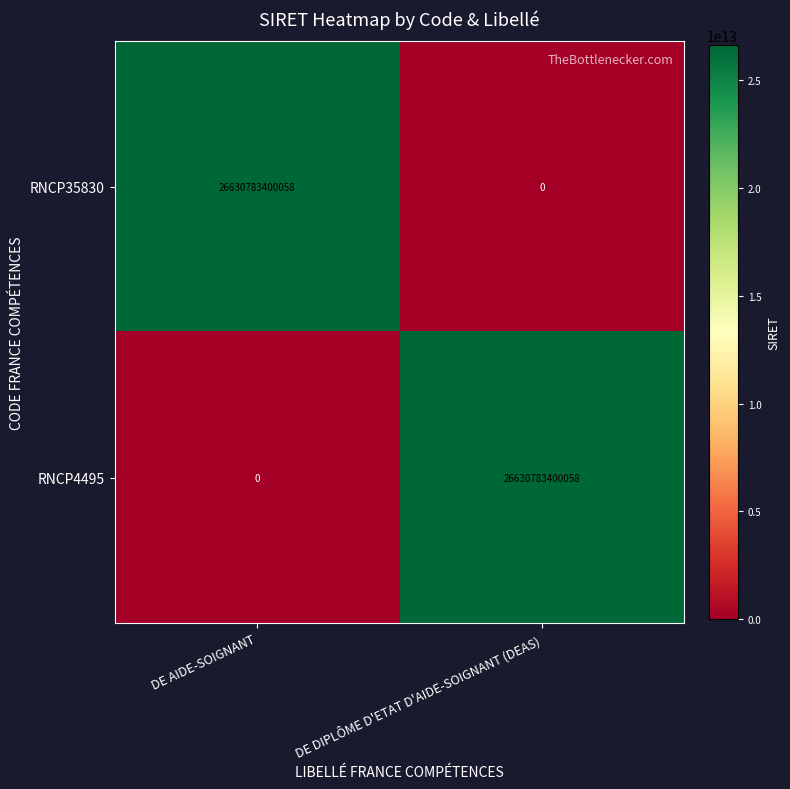

What is the spread (max minus min) of values at DE DIPLÔME D'ETAT D'AIDE-SOIGNANT (DEAS)?

26630783400058